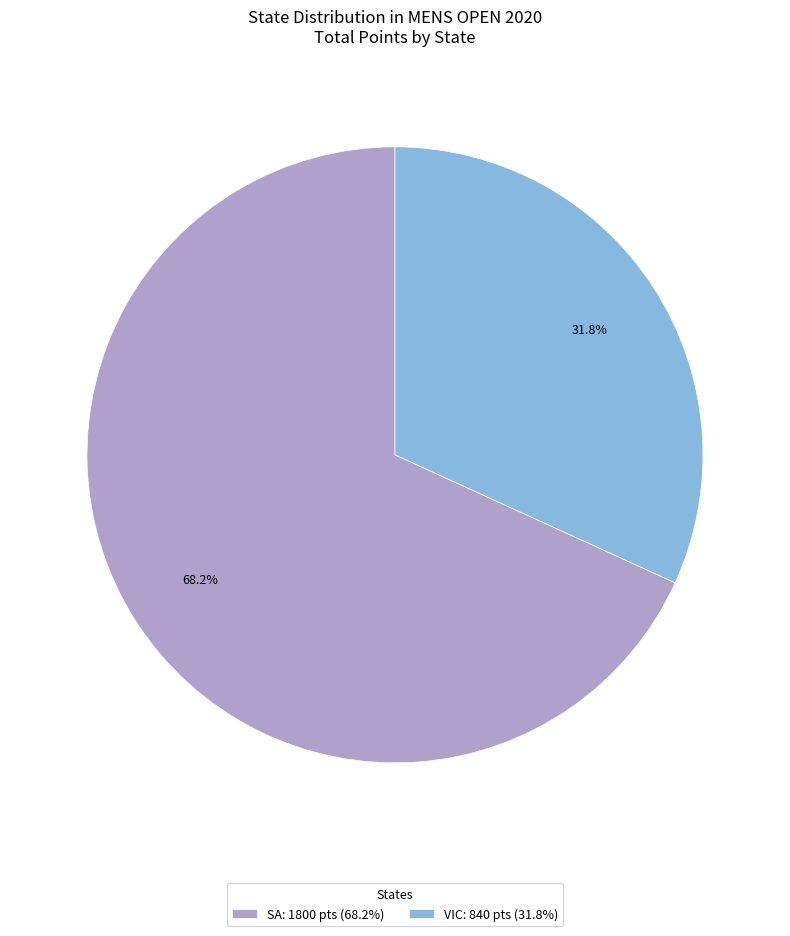

What percentage is NOT represented by SA: 1800 pts (68.2%)?

31.8%